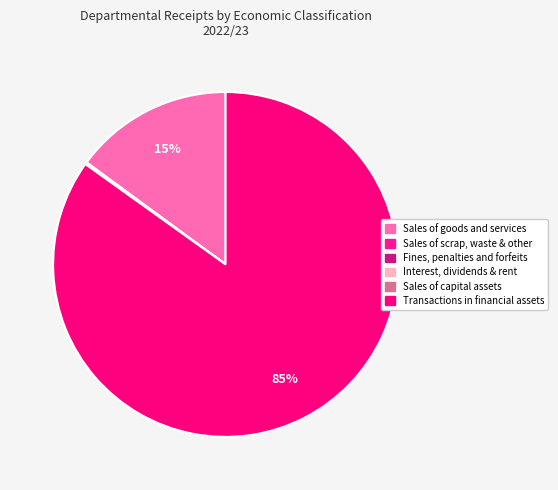

Combined, do Sales of scrap, waste & other and Sales of capital assets account for over 50%?

No